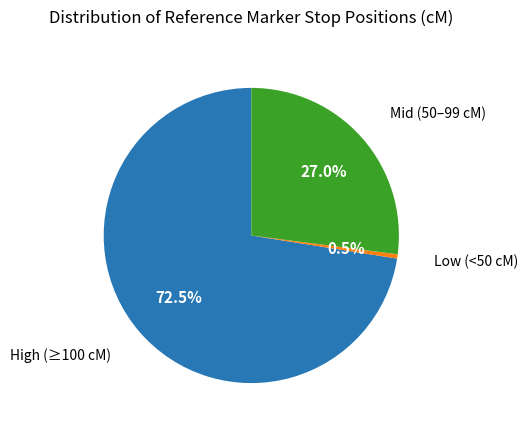

Does any single category account for the majority?

Yes